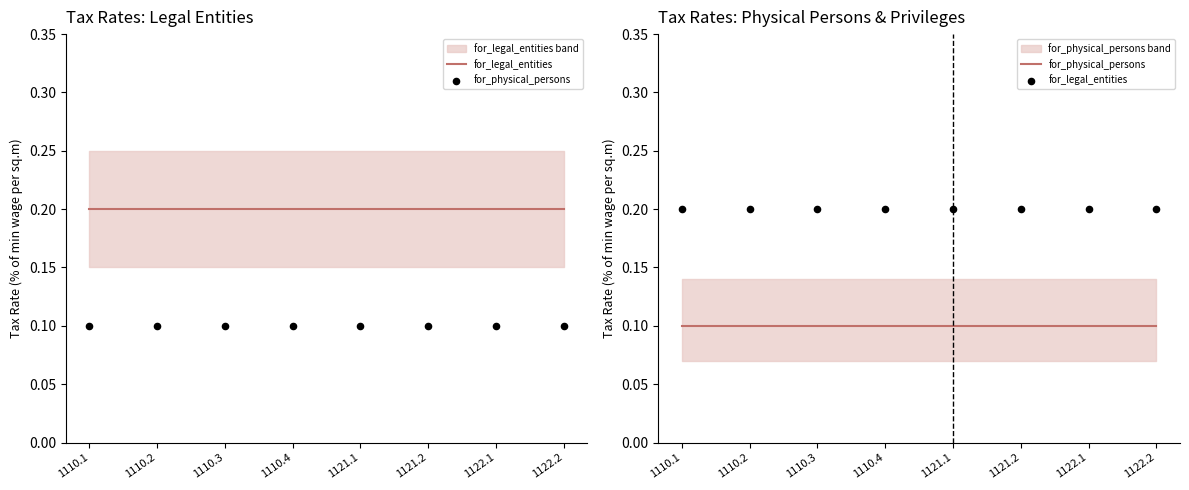

Which series reaches the minimum Y coordinate?

for_physical_persons